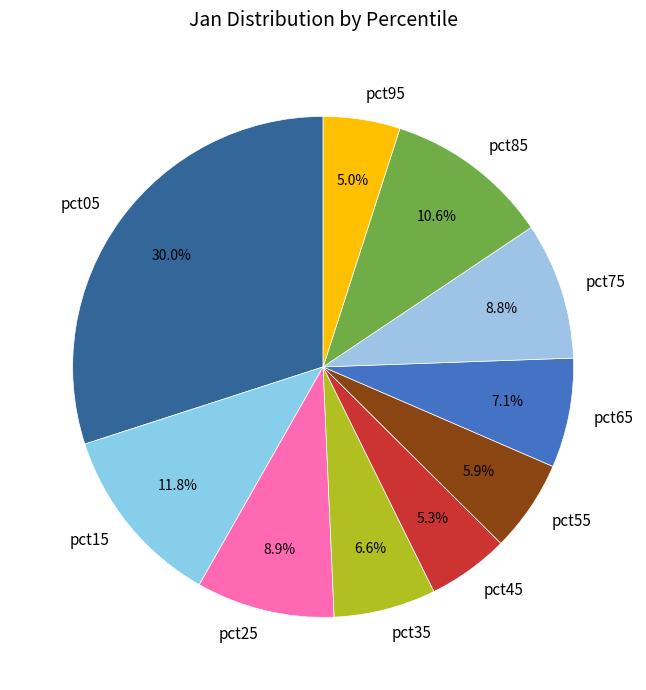

Count the number of slices in the pie.

10